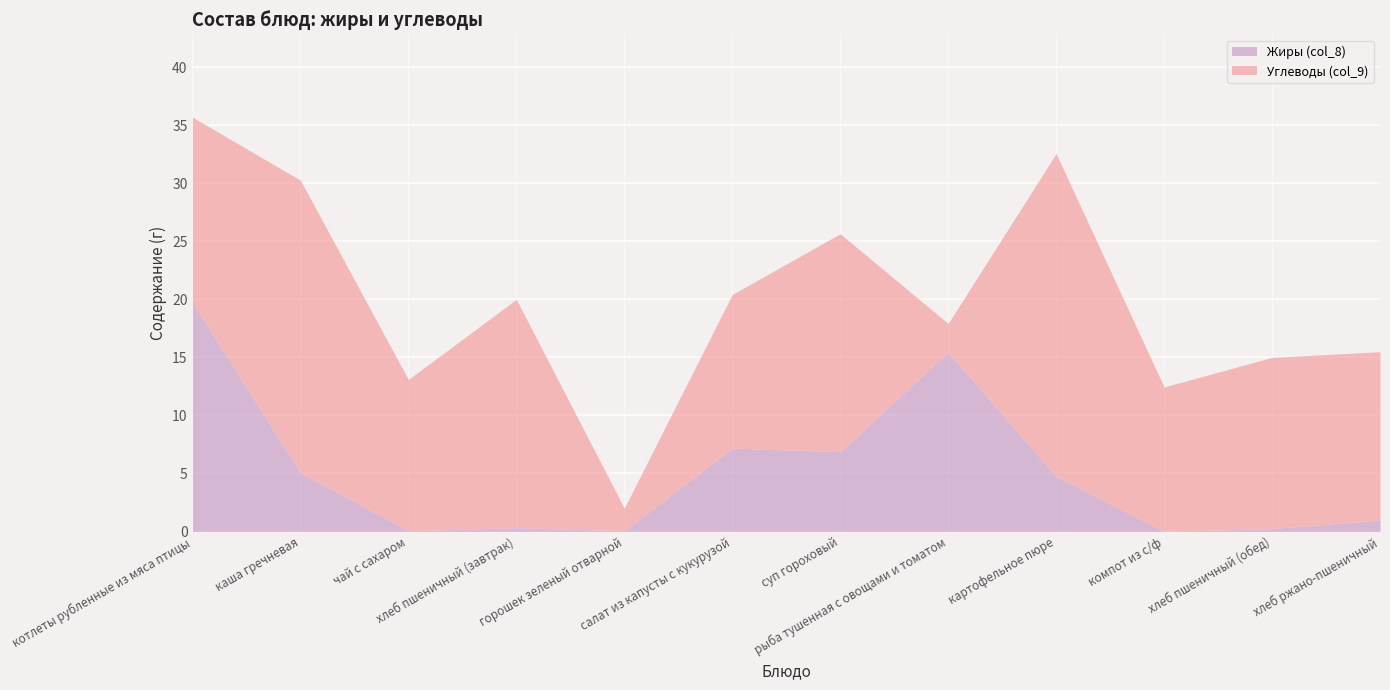

True or false: Углеводы (col_9) has a value of 2.5 at рыба тушенная с овощами и томатом.

True